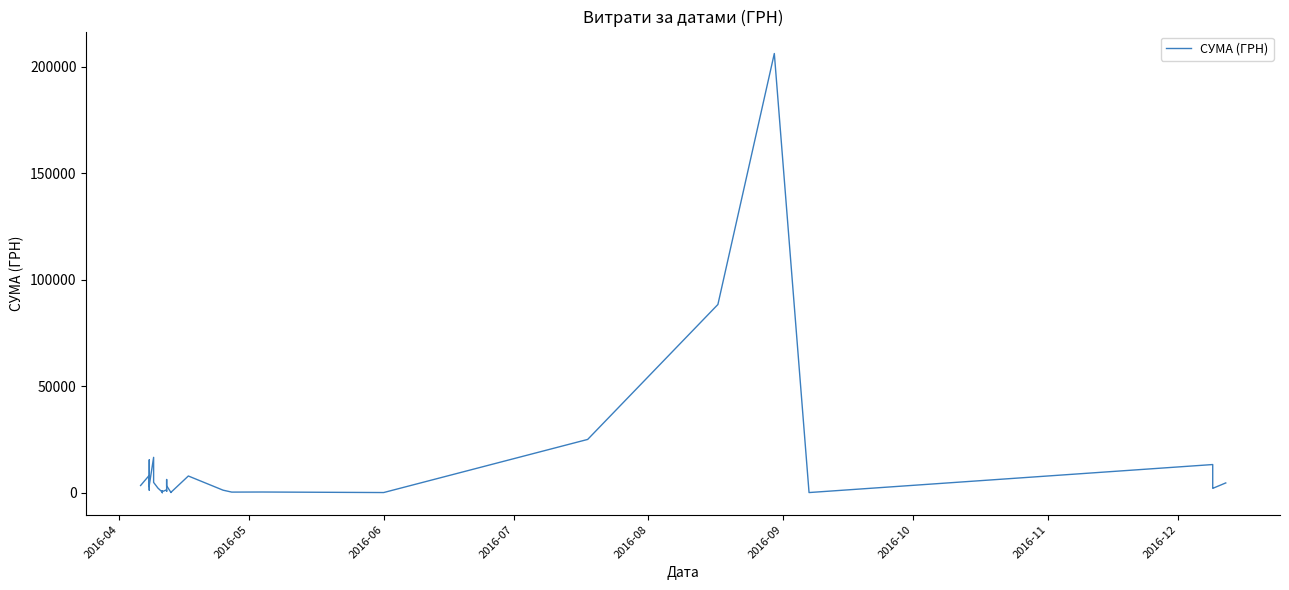

What is the average value?

11646.8